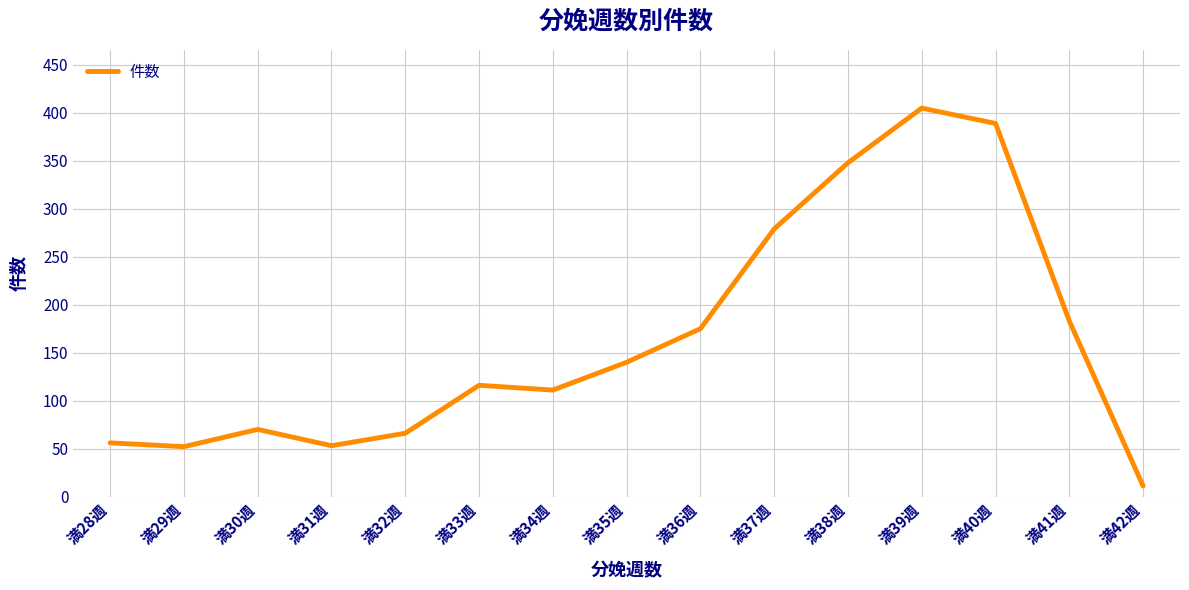

Is it true that the value at 満36週 is 298?

False